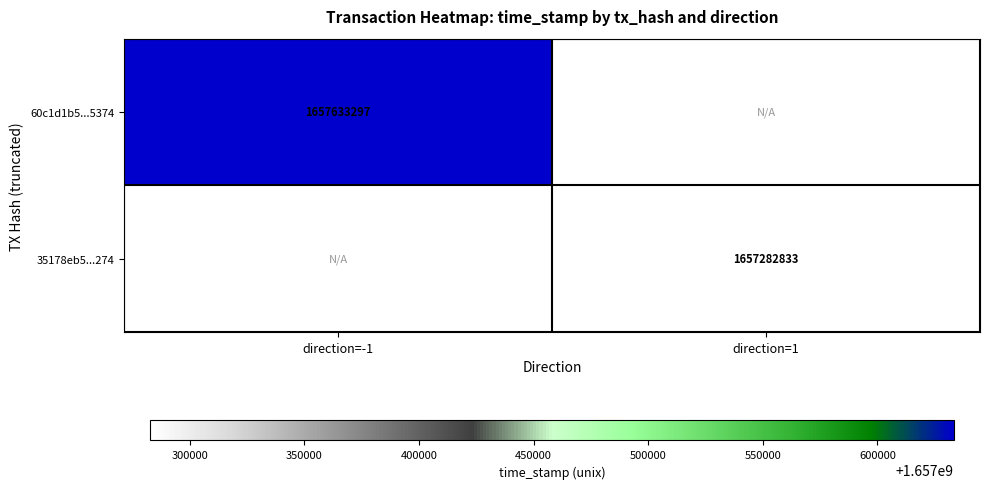

What is the greatest value displayed?

1657633297